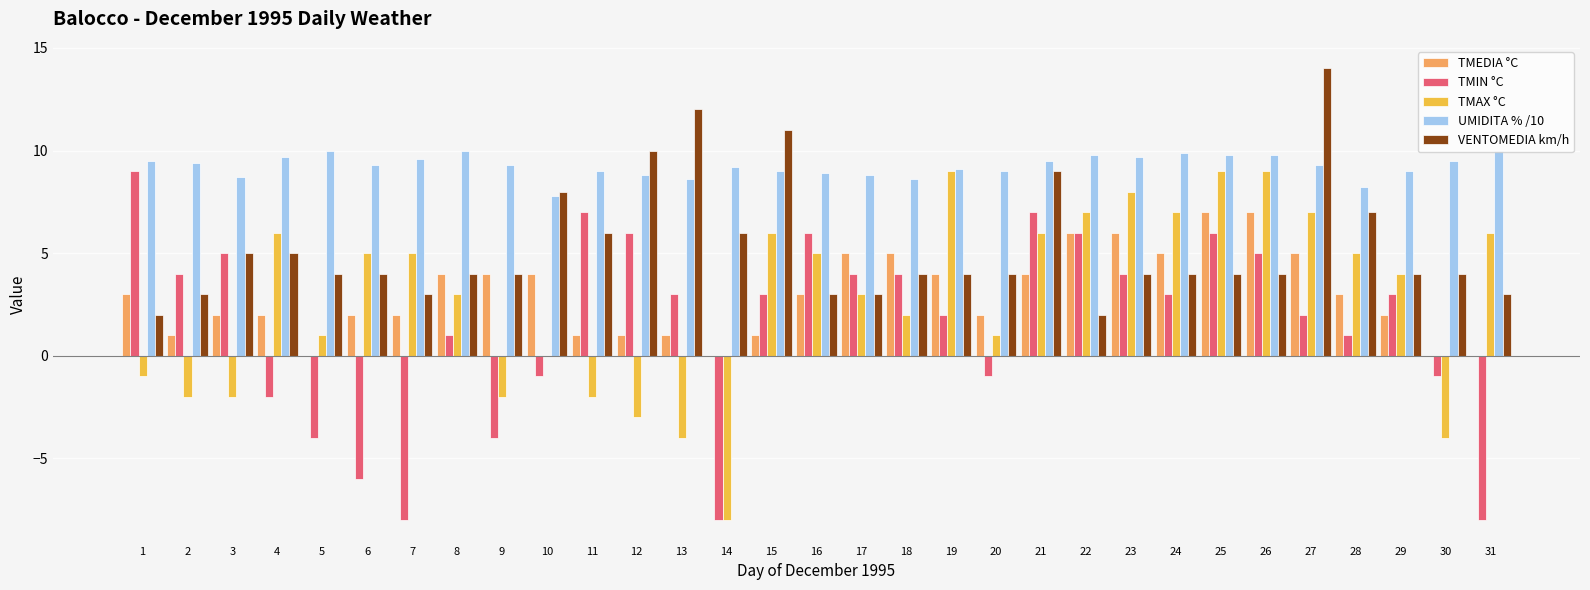

Between 9 and 24, which series saw the biggest shift?

TMAX °C